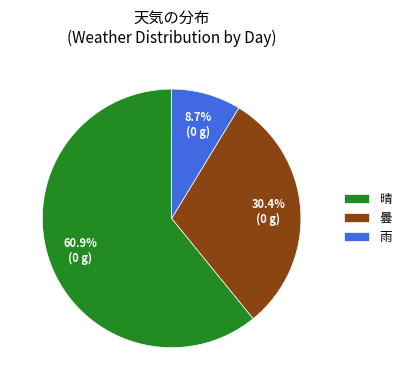

What percentage is the 晴 slice, to the nearest percent?

61%